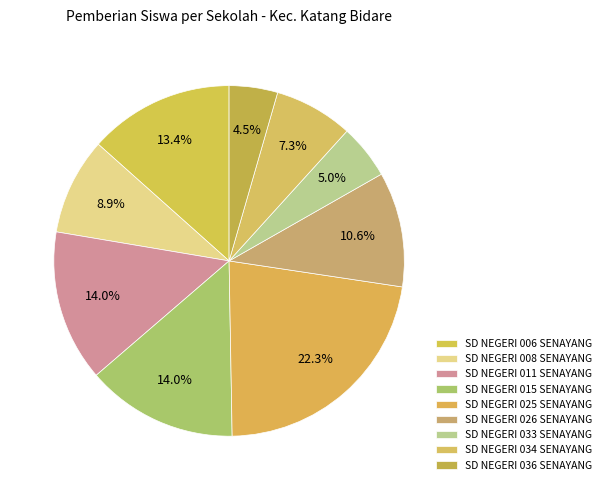

How many slices are in this pie chart?

9